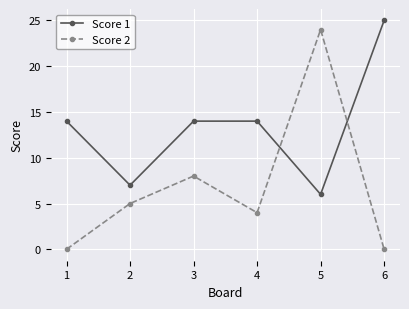

The value of Score 1 at 1 is 14. True or false?

True